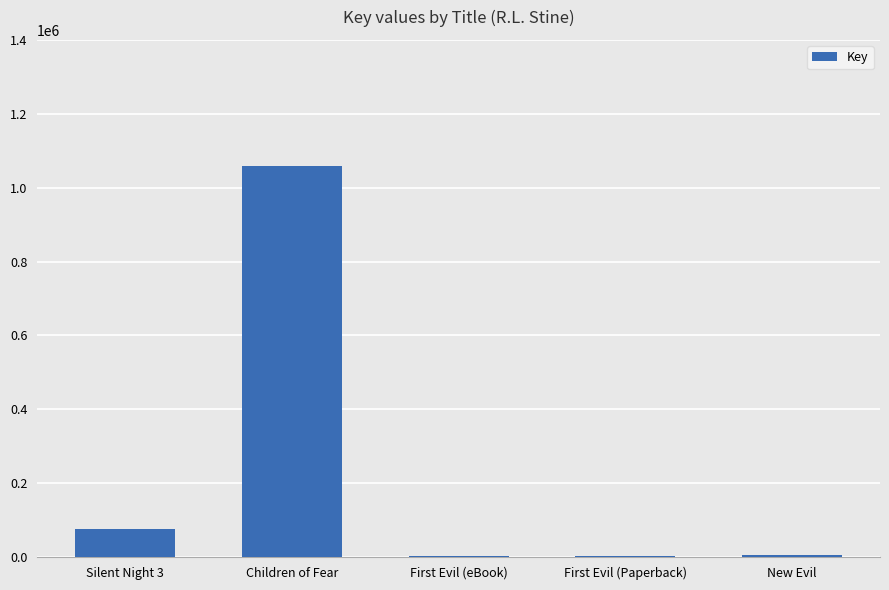

Which has a higher value, First Evil (Paperback) or Children of Fear?

Children of Fear